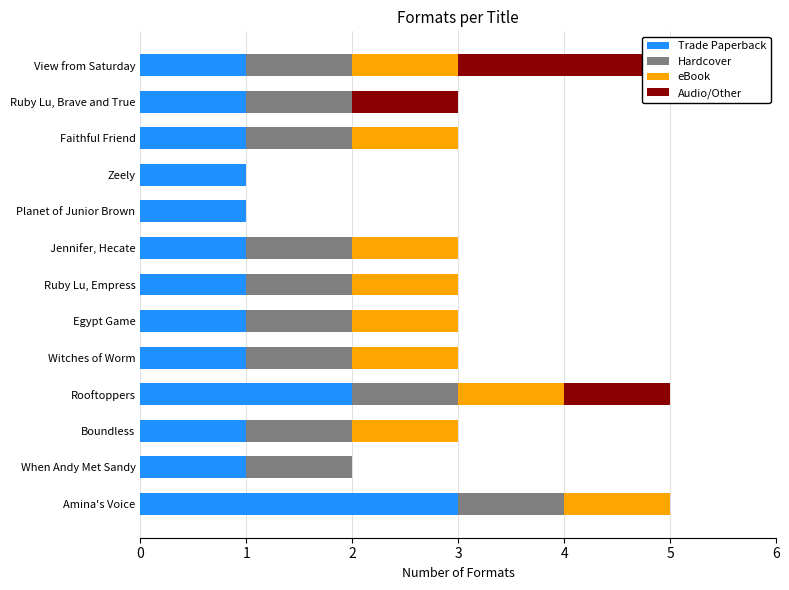

What are all the series names shown in the legend?

Trade Paperback, Hardcover, eBook, Audio/Other